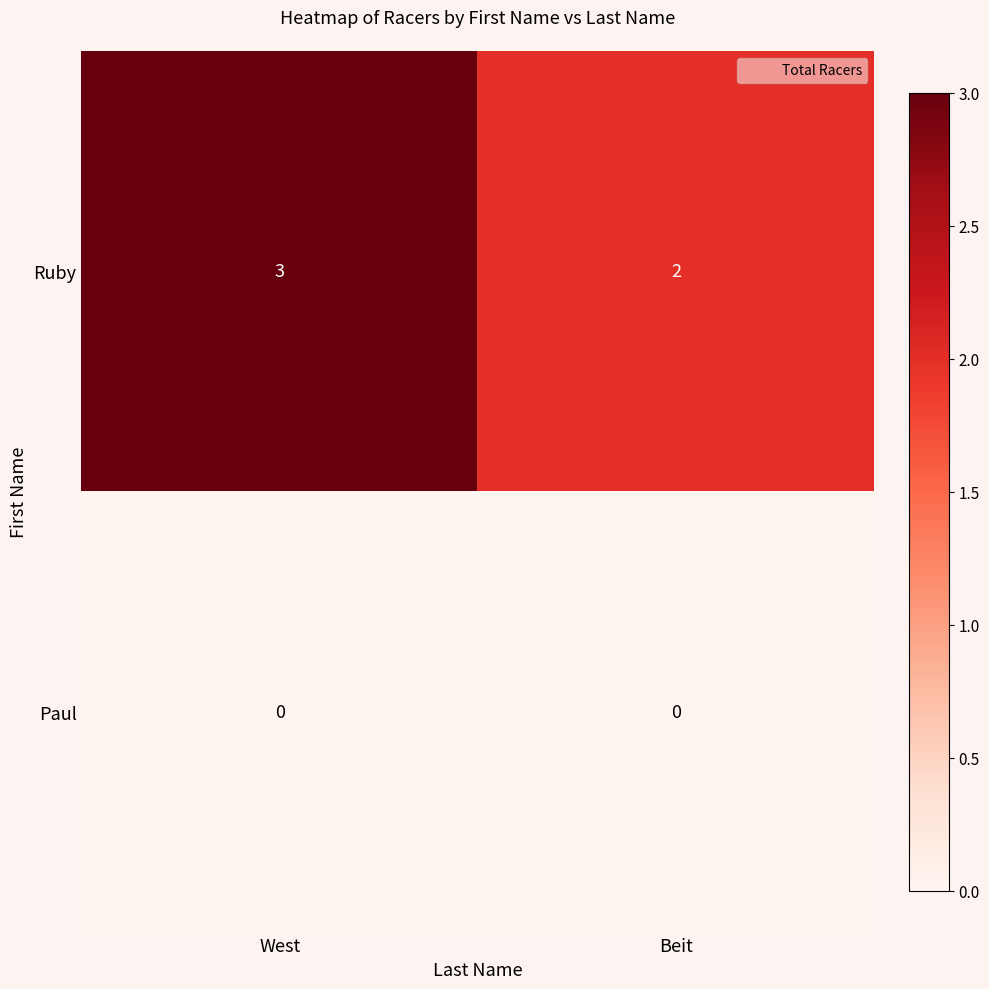

Which category has the highest value across all series?

West